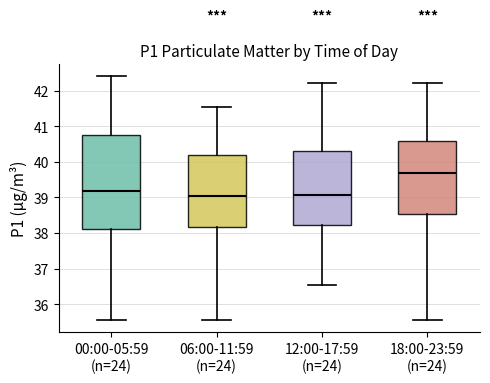

Which box is the tallest, from its lower edge to its upper edge?

00:00-05:59 (n=24)